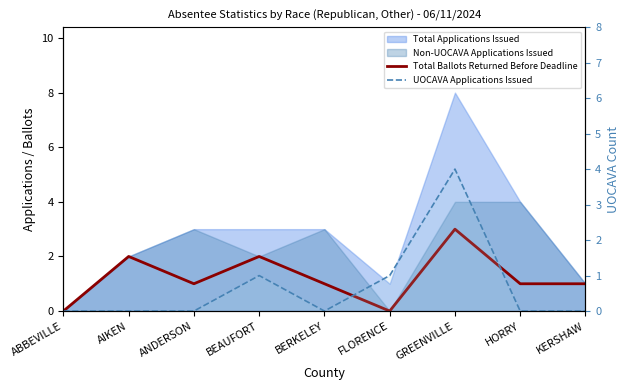

Rank the categories by UOCAVA Applications Issued value from highest to lowest.

GREENVILLE, BEAUFORT, FLORENCE, ABBEVILLE, AIKEN, ANDERSON, BERKELEY, HORRY, KERSHAW